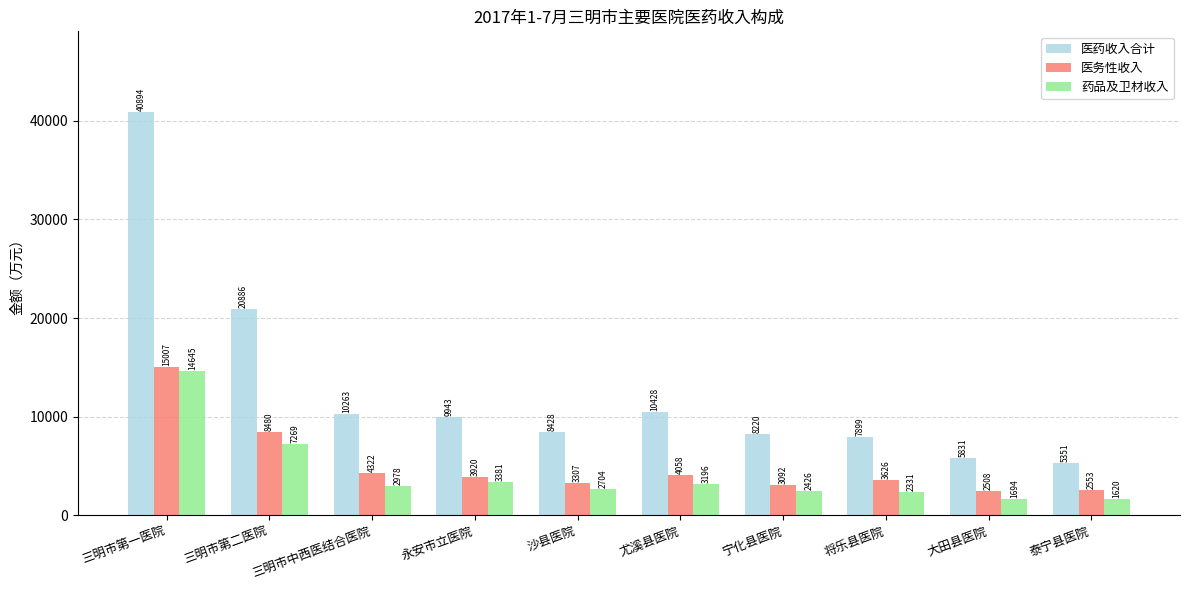

What is the average value of the 医务性收入 series?

5087.3